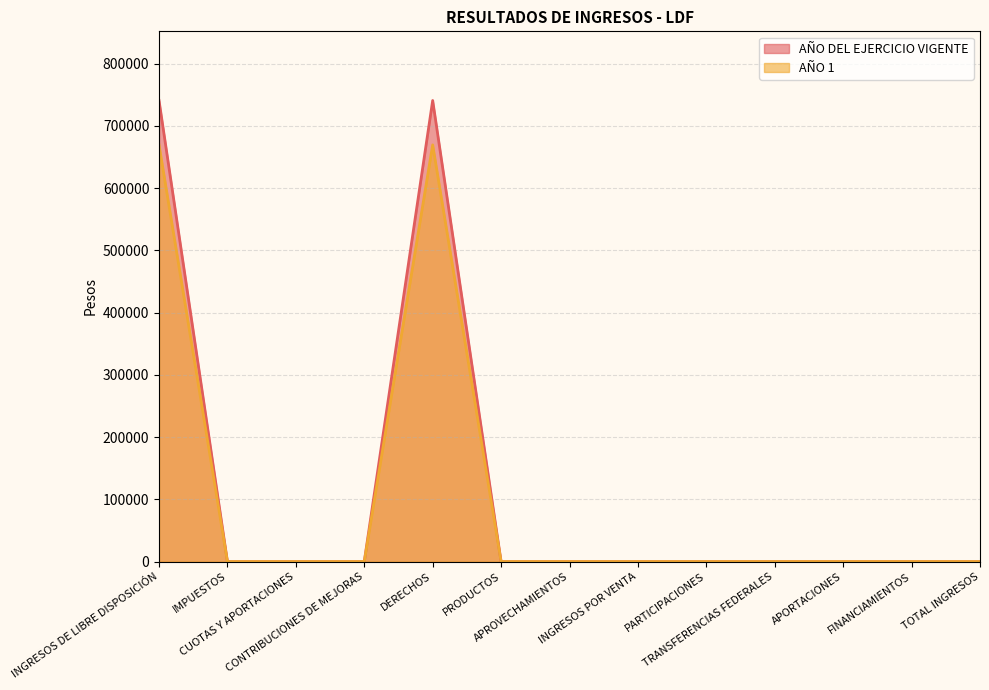

Reading right to left, what are all the values shown in this chart?

AÑO DEL EJERCICIO VIGENTE: TOTAL INGRESOS=0.0	FINANCIAMIENTOS=0.0	APORTACIONES=0.0	TRANSFERENCIAS FEDERALES=0.0	PARTICIPACIONES=0.0	INGRESOS POR VENTA=0.0	APROVECHAMIENTOS=0.0	PRODUCTOS=0.0	DERECHOS=740601.5	CONTRIBUCIONES DE MEJORAS=0.0	CUOTAS Y APORTACIONES=0.0	IMPUESTOS=0.0	INGRESOS DE LIBRE DISPOSICIÓN=740601.5
AÑO 1: TOTAL INGRESOS=0.0	FINANCIAMIENTOS=0.0	APORTACIONES=0.0	TRANSFERENCIAS FEDERALES=0.0	PARTICIPACIONES=0.0	INGRESOS POR VENTA=0.0	APROVECHAMIENTOS=0.0	PRODUCTOS=0.0	DERECHOS=669313.1	CONTRIBUCIONES DE MEJORAS=0.0	CUOTAS Y APORTACIONES=0.0	IMPUESTOS=0.0	INGRESOS DE LIBRE DISPOSICIÓN=669313.1